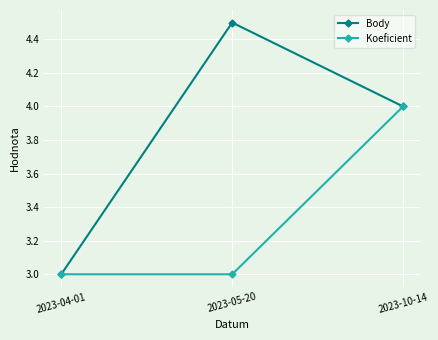

Reading left to right, transcribe all the data shown in this chart.

Body: 2023-04-01=3.0	2023-05-20=4.5	2023-10-14=4.0
Koeficient: 2023-04-01=3.0	2023-05-20=3.0	2023-10-14=4.0